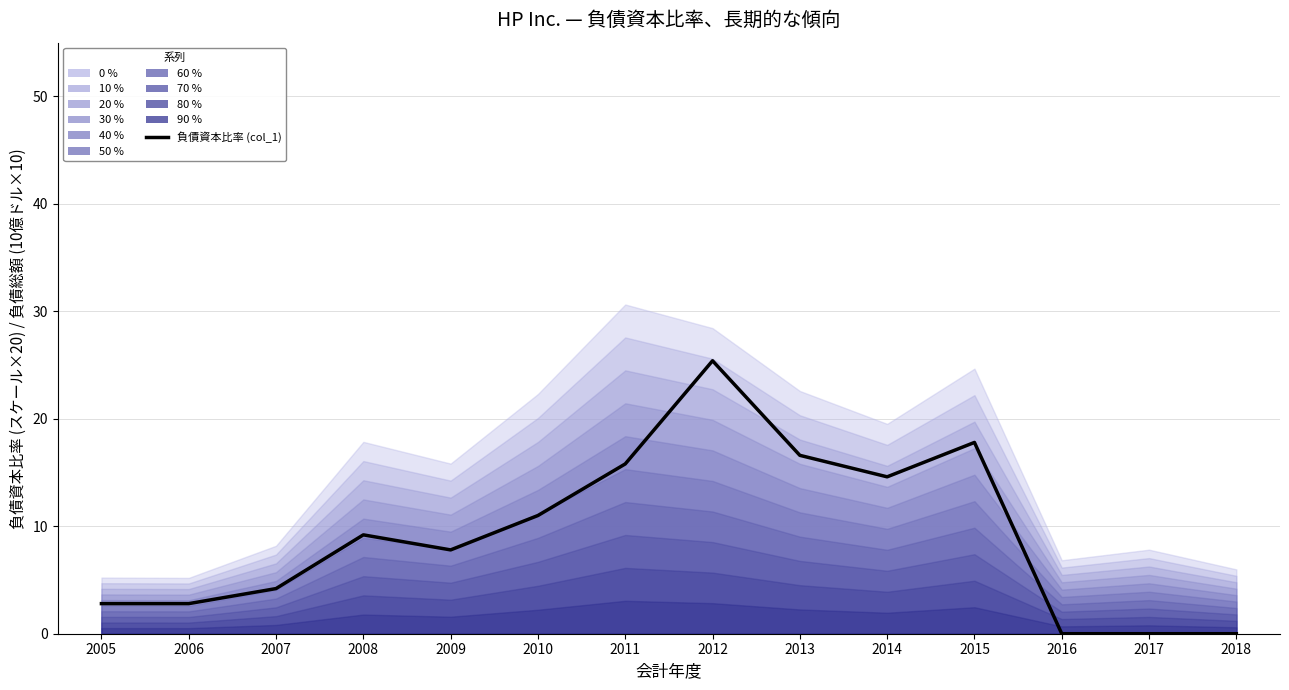

Which category has the lowest value across all series?

2016